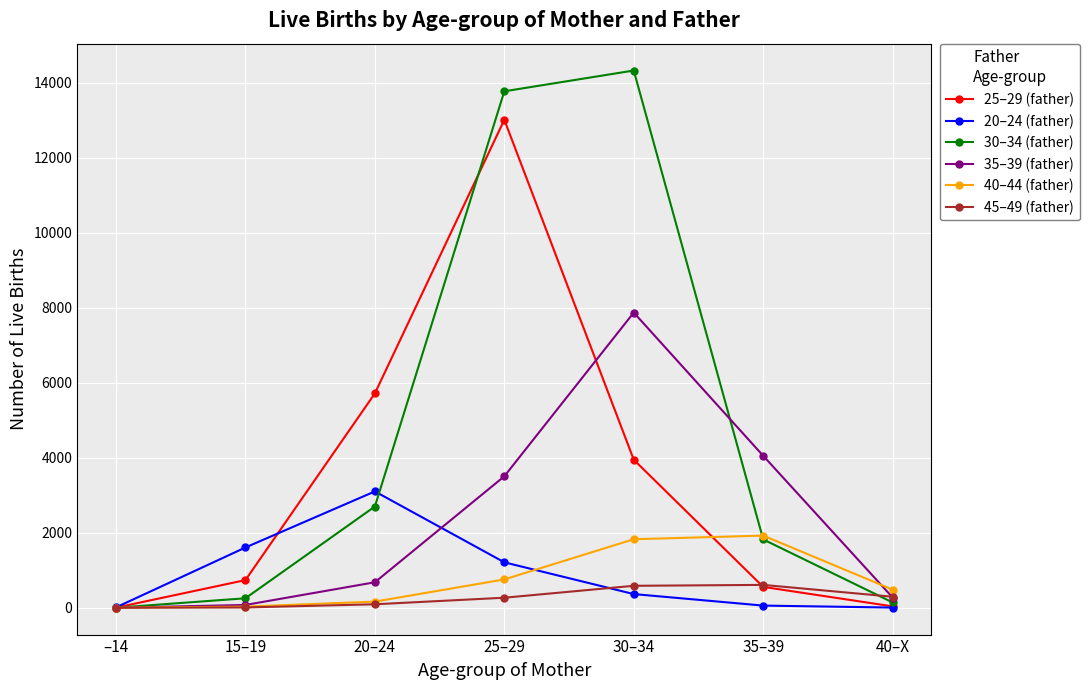

At 30–34, list the series in order from smallest to largest.

20–24 (father), 45–49 (father), 40–44 (father), 25–29 (father), 35–39 (father), 30–34 (father)